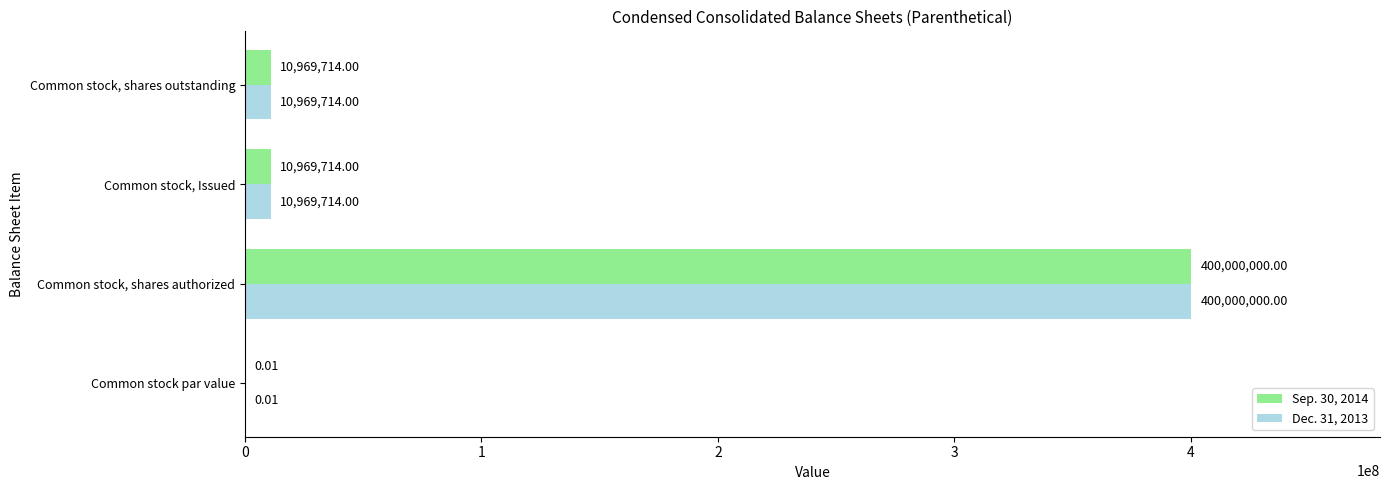

At which label does Sep. 30, 2014 reach its peak?

Common stock, shares authorized